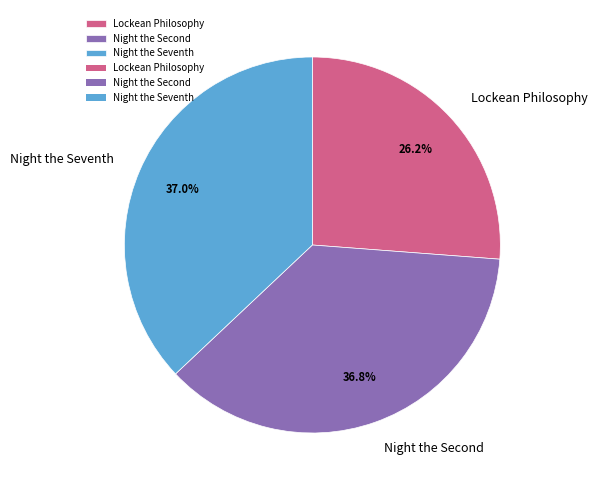

What percentage is NOT represented by Night the Seventh?

63.0%